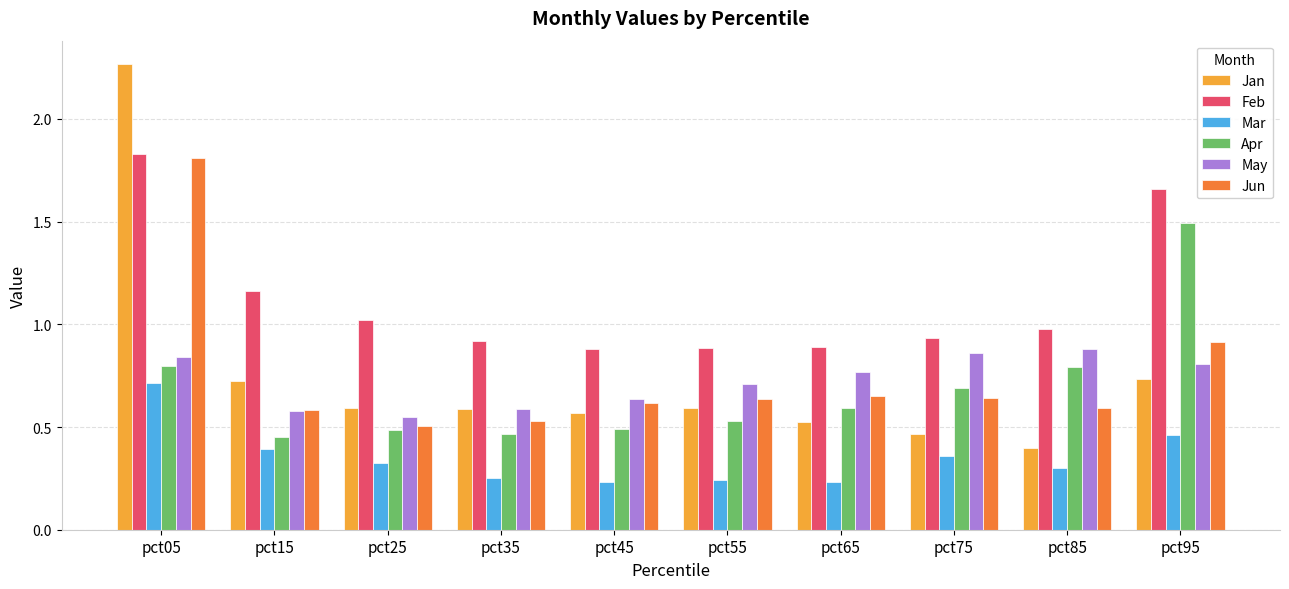

What is the difference between the Jan values at pct55 and pct75?

0.1